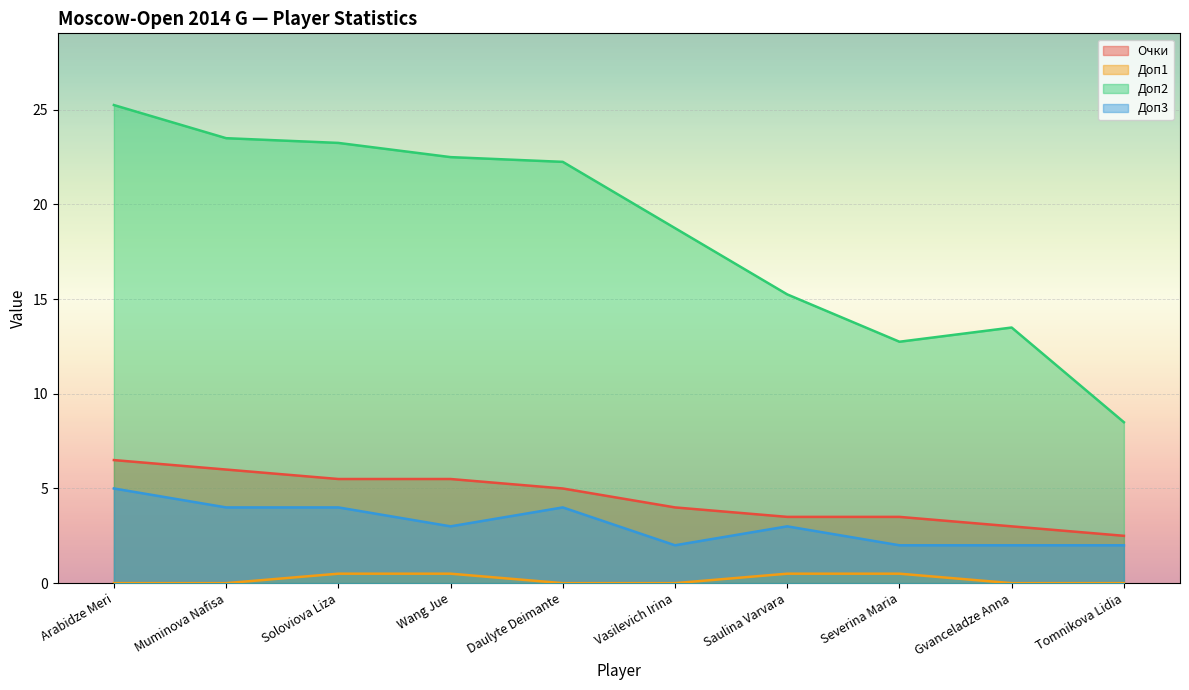

Which has a higher value, Soloviova Liza or Vasilevich Irina?

Soloviova Liza